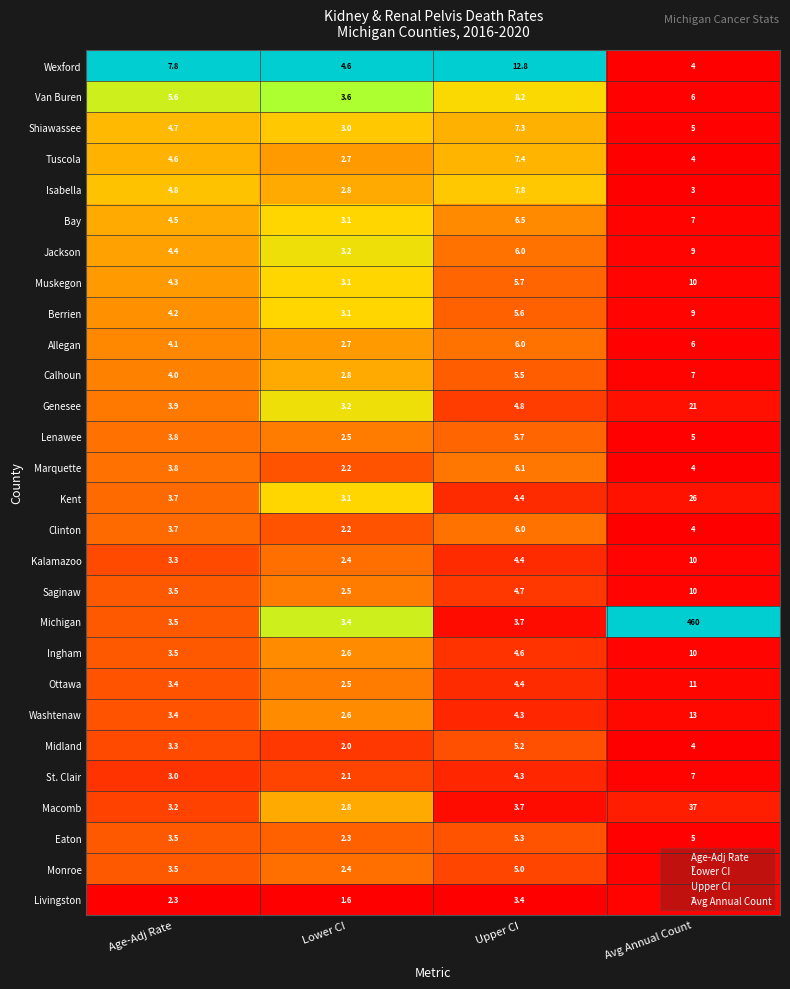

Rank the categories by Kalamazoo value from highest to lowest.

Avg Annual Count, Upper CI, Age-Adj Rate, Lower CI